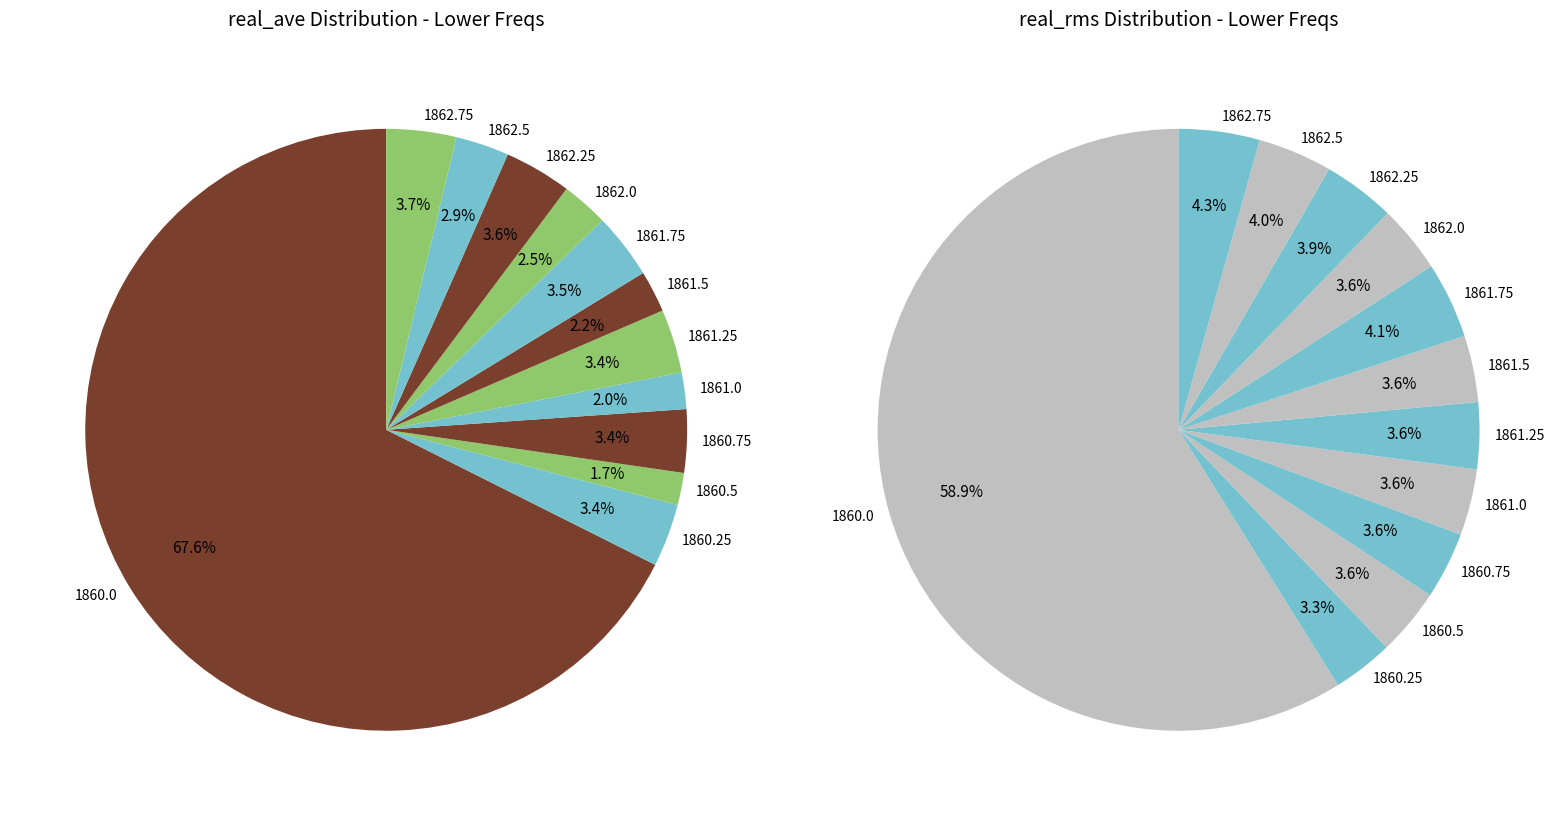

To the nearest percent, what is the difference between the 1862.0 and 1861.75 slice percentages?

1%